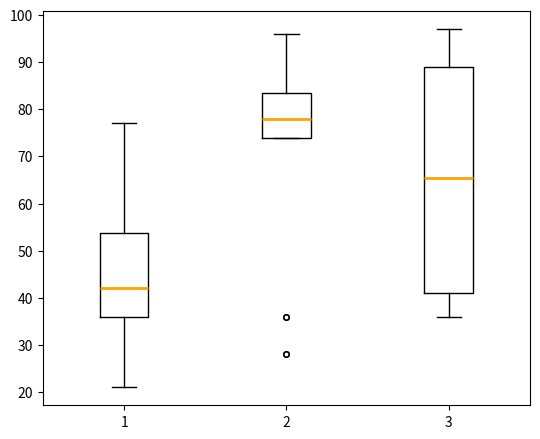

Which box has the lowest median line?

1